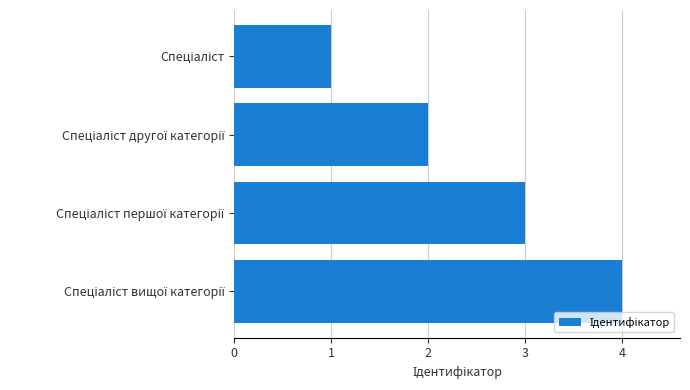

What is the difference between the maximum and minimum values?

3